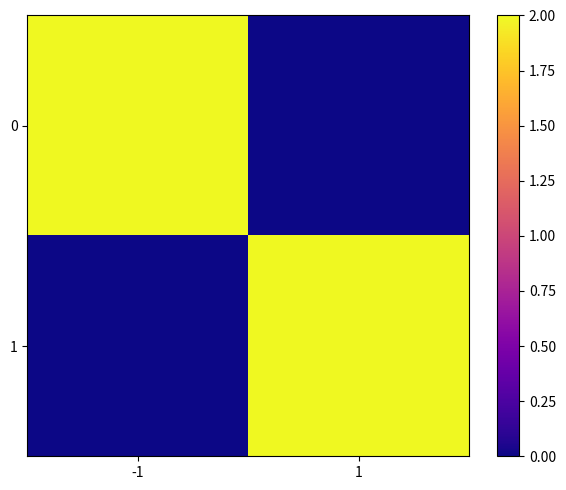

What is the total value across all series at 1?

2